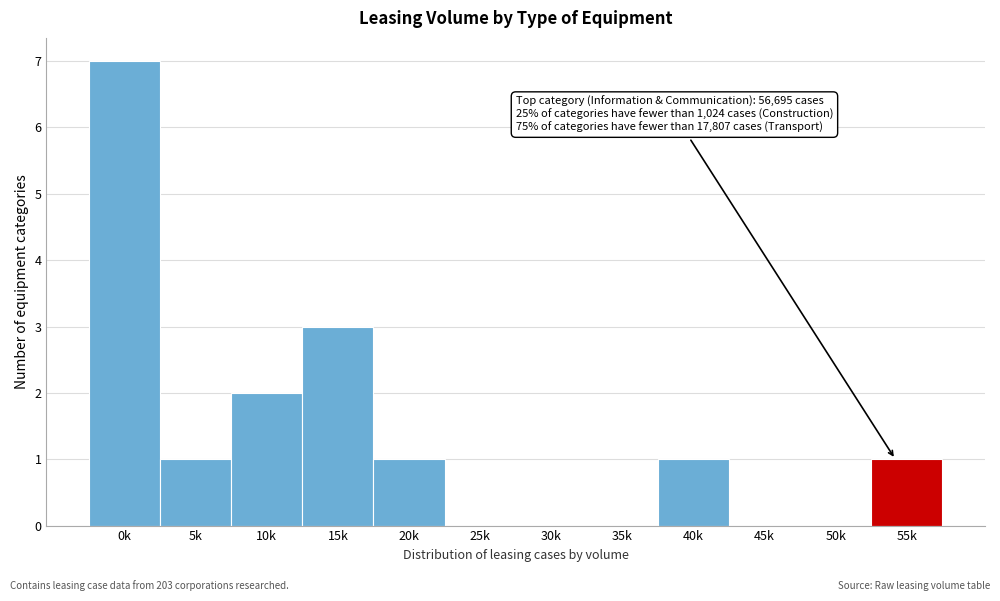

Reading left to right, what are all the values shown in this chart?

0k=7	5k=1	10k=2	15k=3	20k=1	25k=0	30k=0	35k=0	40k=1	45k=0	50k=0	55k=1